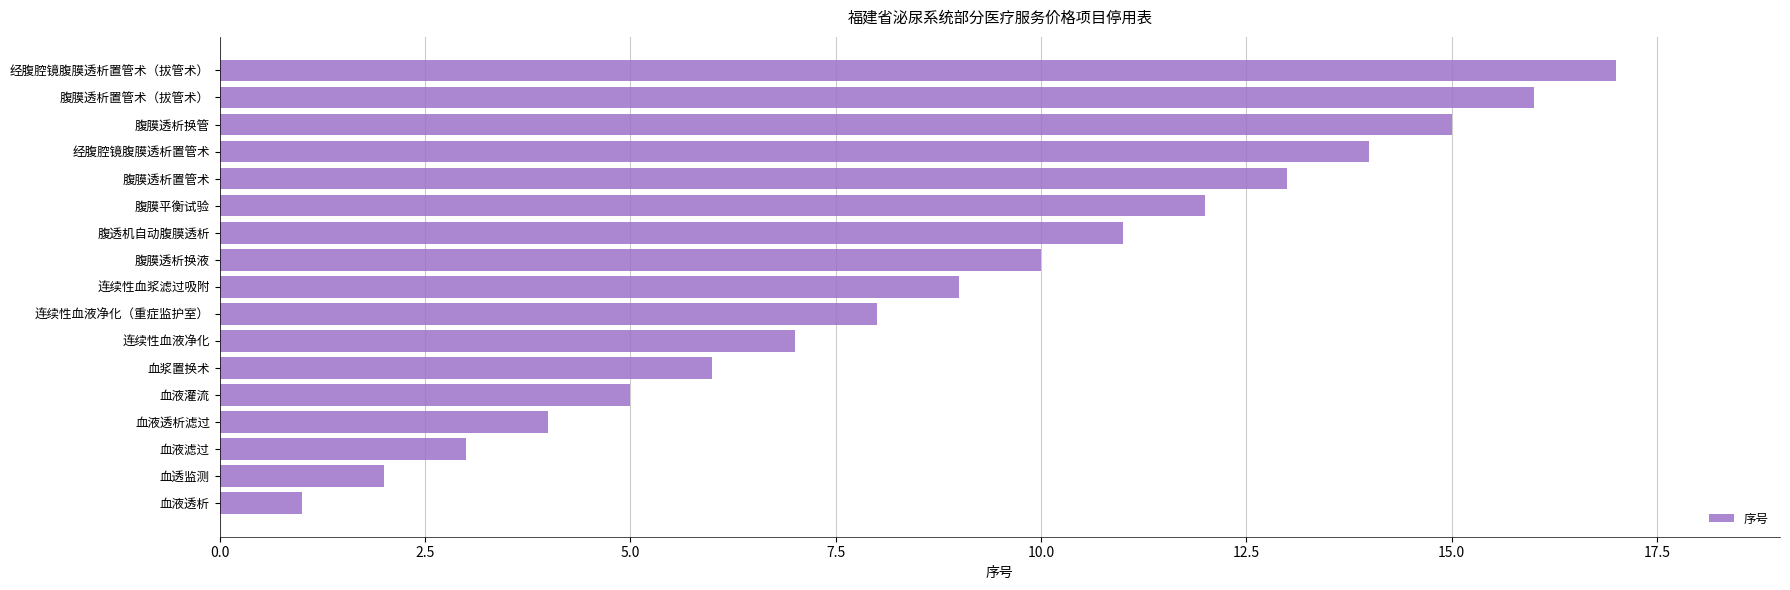

How many values are below 9?

8